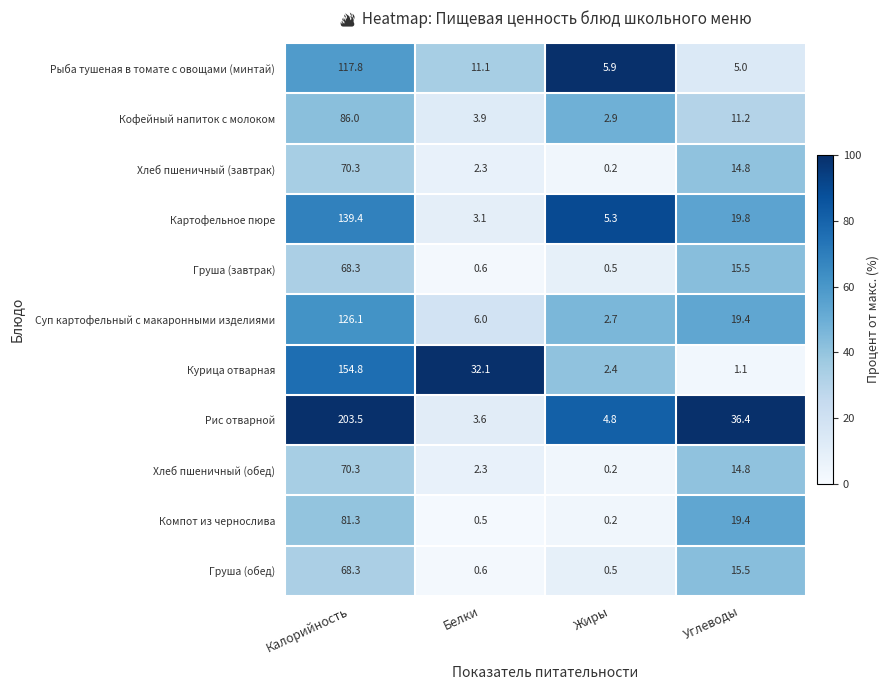

How many categories are shown in the chart?

4